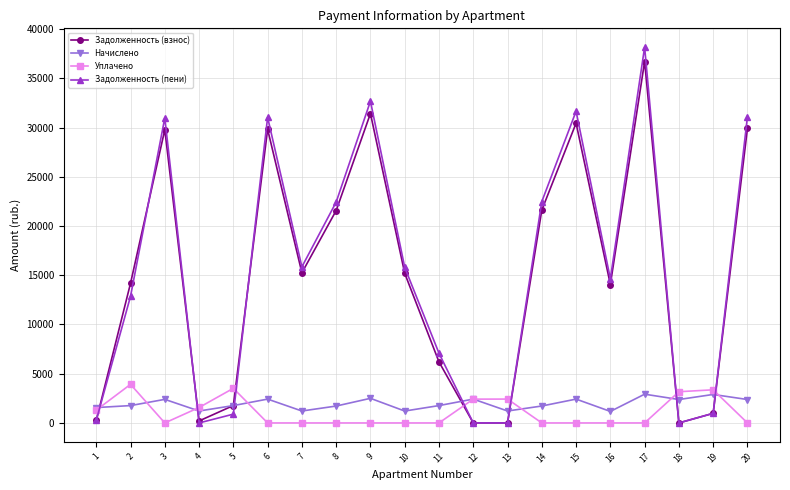

What is the difference between the maximum and minimum values in the Задолженность (взнос) series?

36716.8